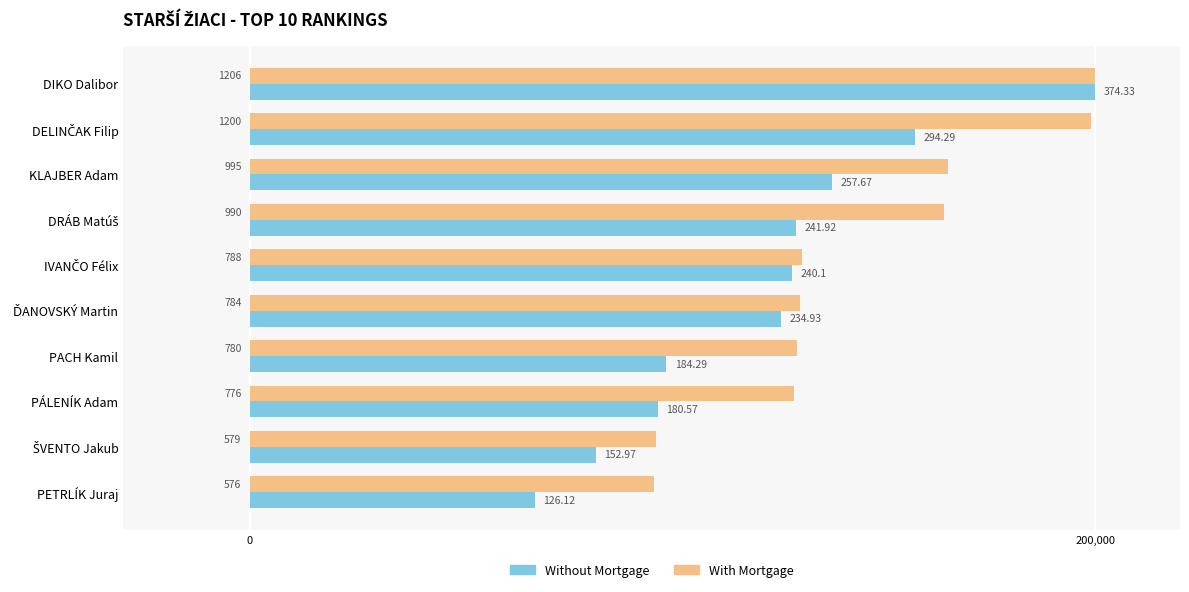

What are all the series names shown in the legend?

Without Mortgage, With Mortgage